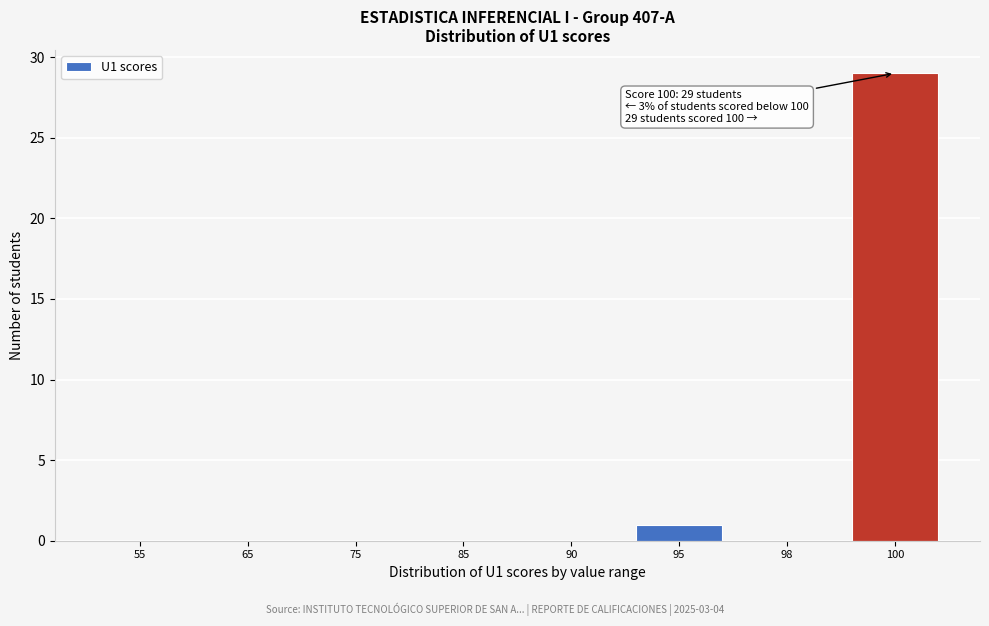

Reading left to right, transcribe all the data shown in this chart.

55=0	65=0	75=0	85=0	90=0	95=1	98=0	100=29